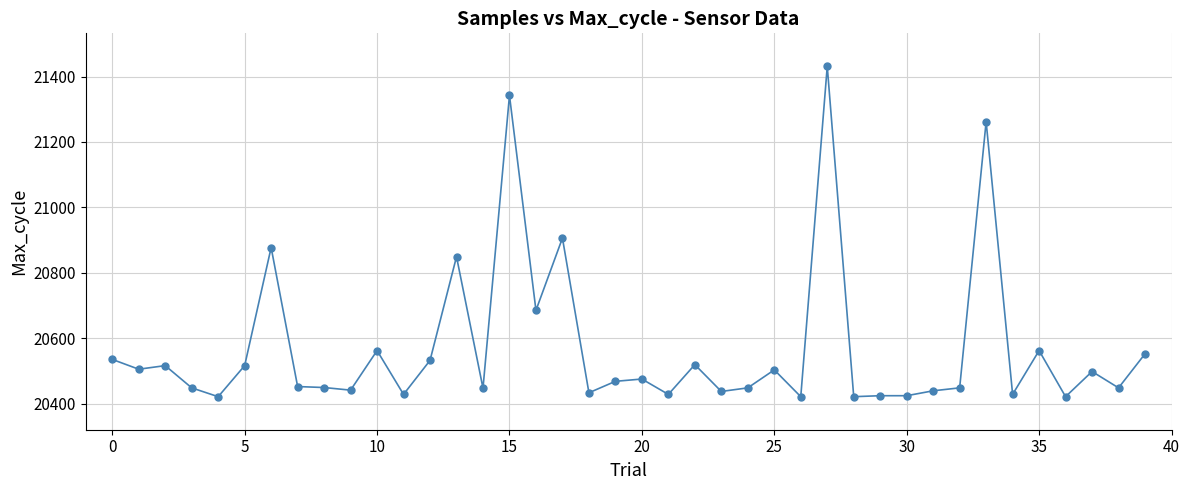

What is the maximum value shown in the chart?

21431